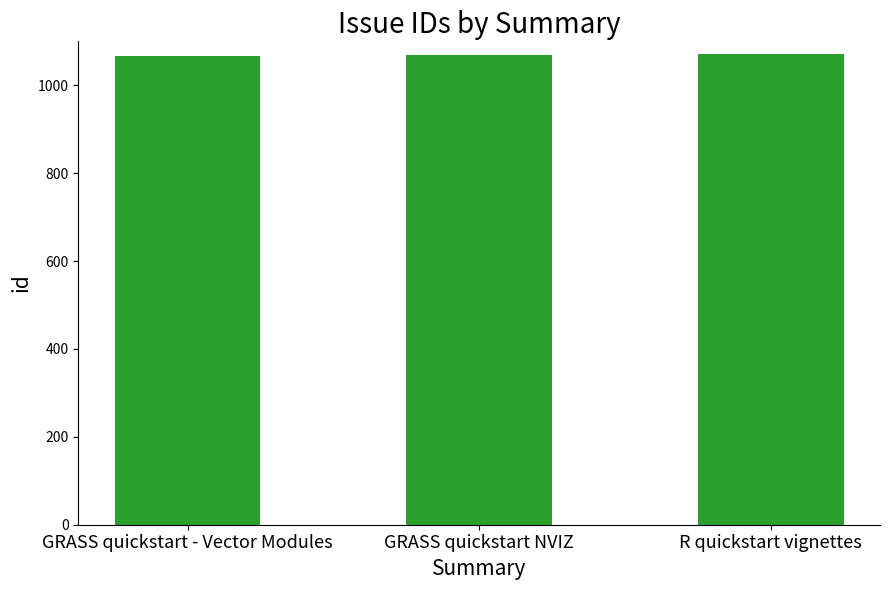

How many distinct data groups are displayed?

1